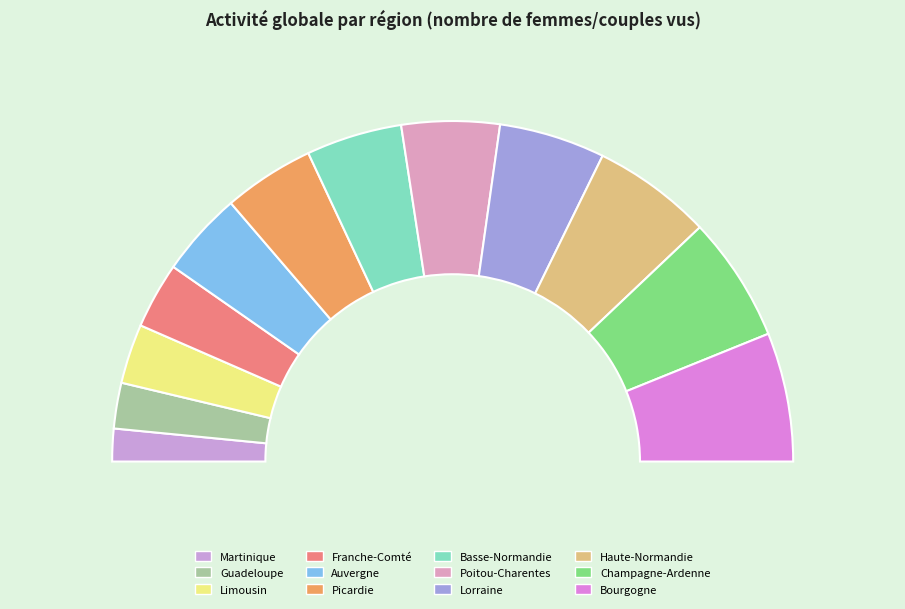

The Franche-Comté slice represents 6% of the pie. True or false?

True